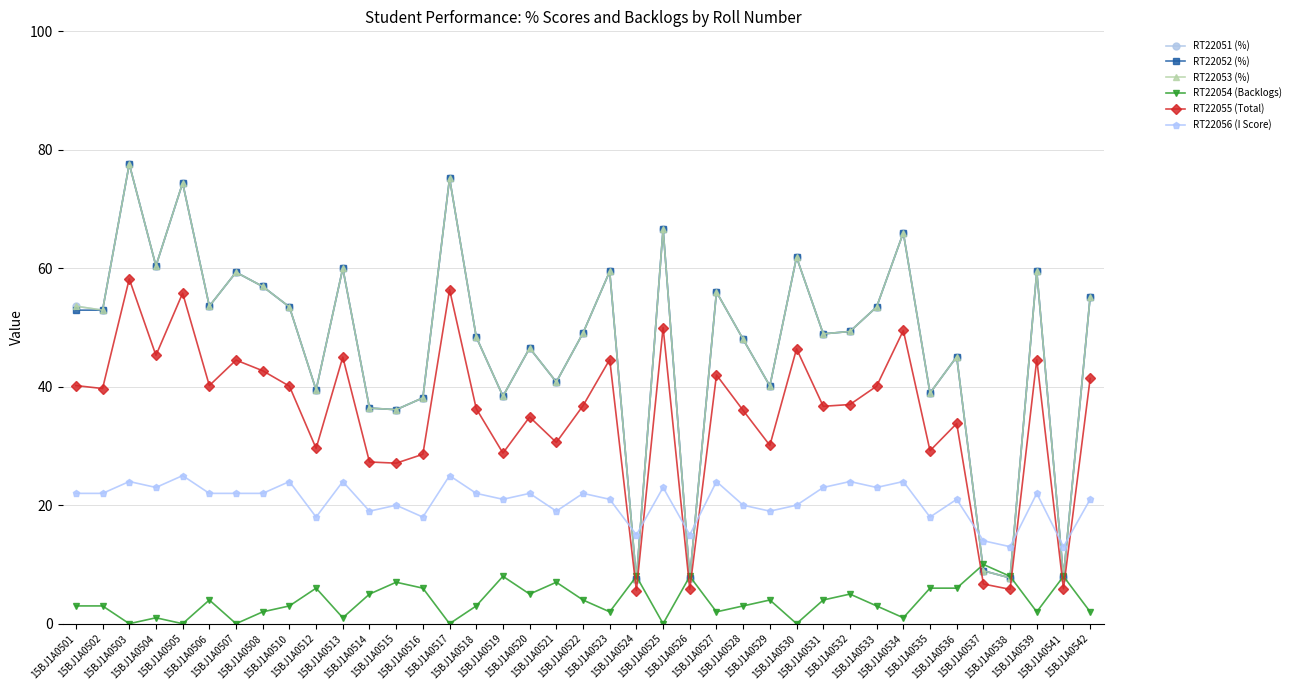

Which series has the largest range (max minus min)?

RT22051 (%)